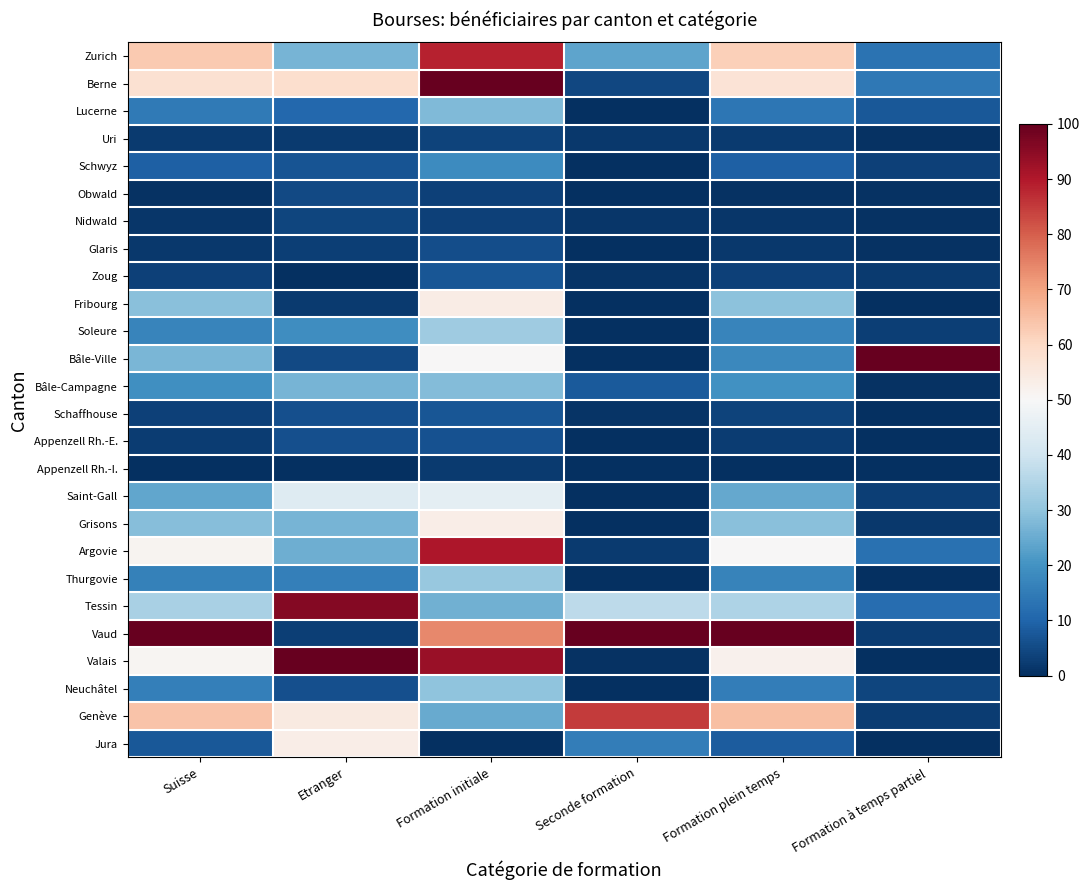

Rank the series by their maximum value, from highest to lowest.

Berne, Bâle-Ville, Vaud, Valais, Tessin, Argovie, Zurich, Genève, Fribourg, Grisons, Jura, Saint-Gall, Soleure, Thurgovie, Neuchâtel, Bâle-Campagne, Lucerne, Schwyz, Schaffhouse, Zoug, Appenzell Rh.-E., Glaris, Obwald, Nidwald, Uri, Appenzell Rh.-I.